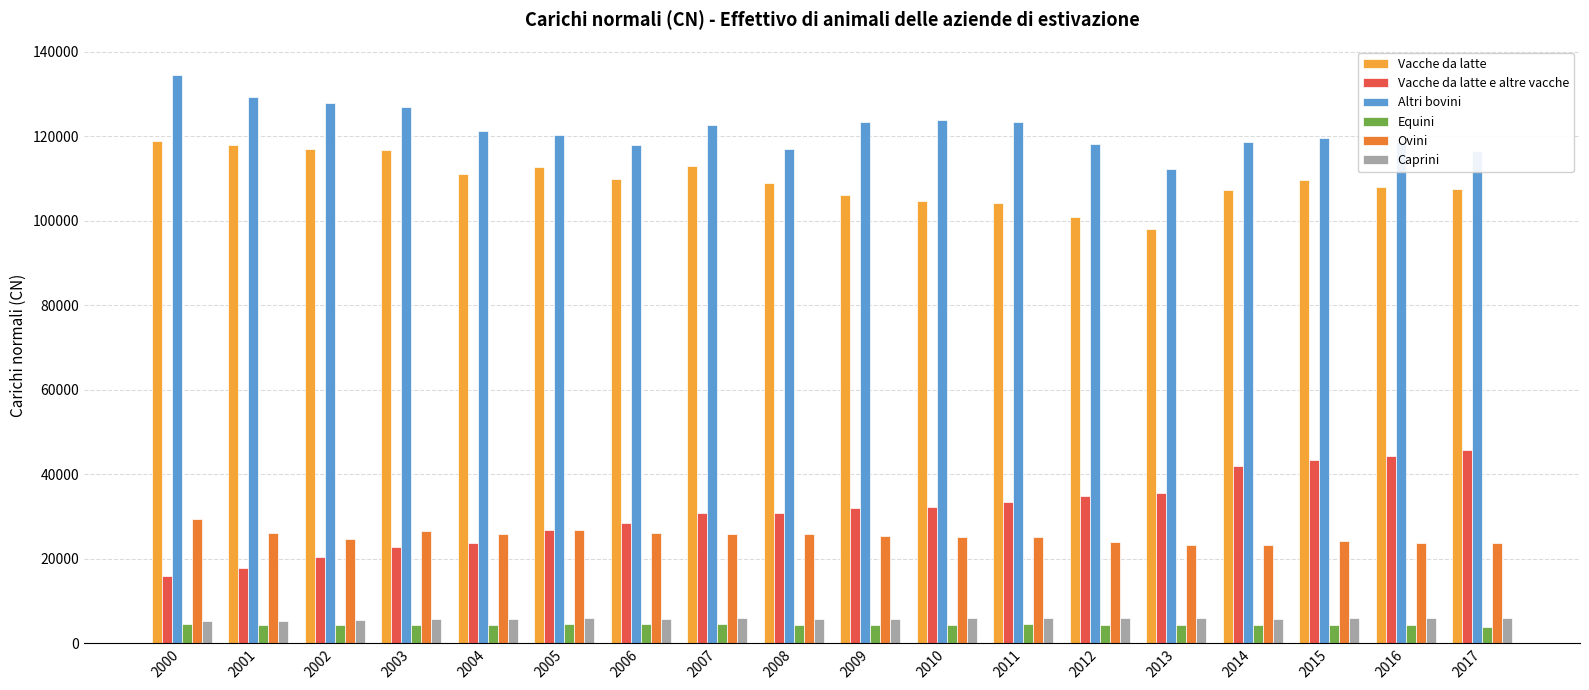

Are the bars horizontal?

No